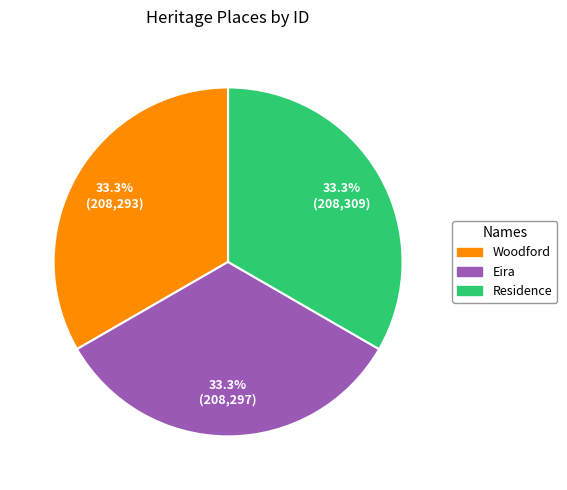

Is there a majority slice in this chart?

No